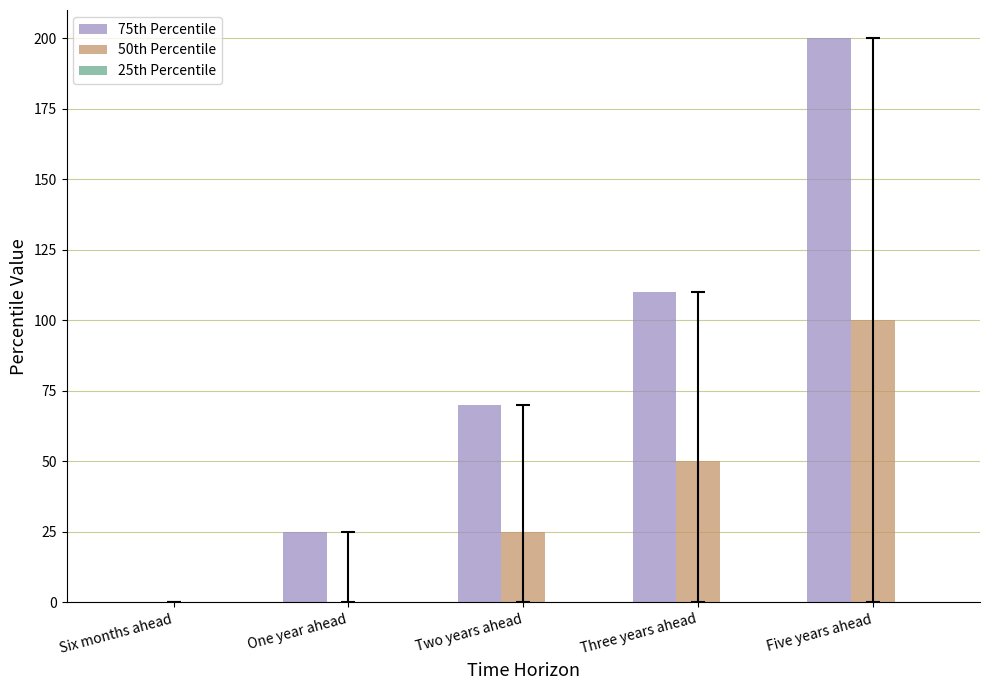

Which series has the widest spread of values?

75th Percentile